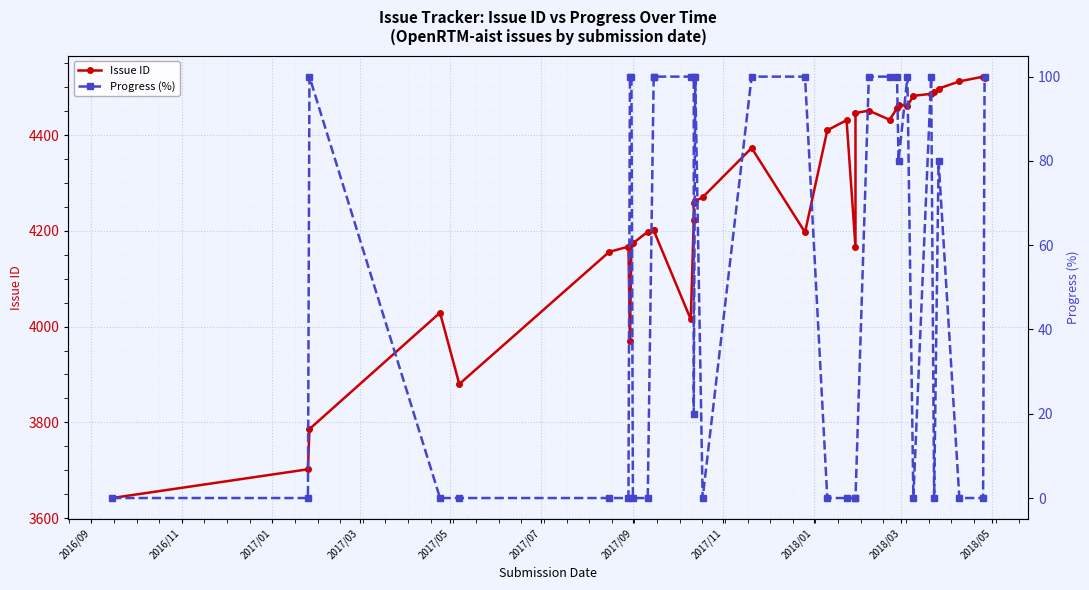

Is it true that Progress (%) equals 31 at 2017/05?

False